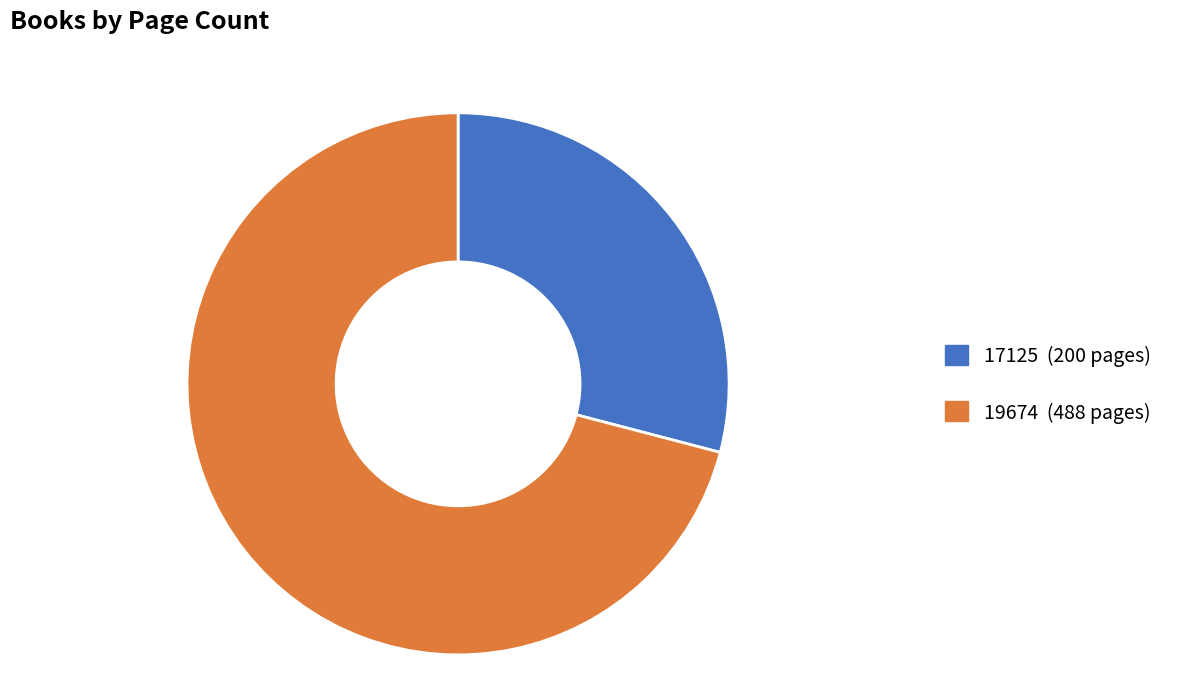

Which slice is the smallest?

17125